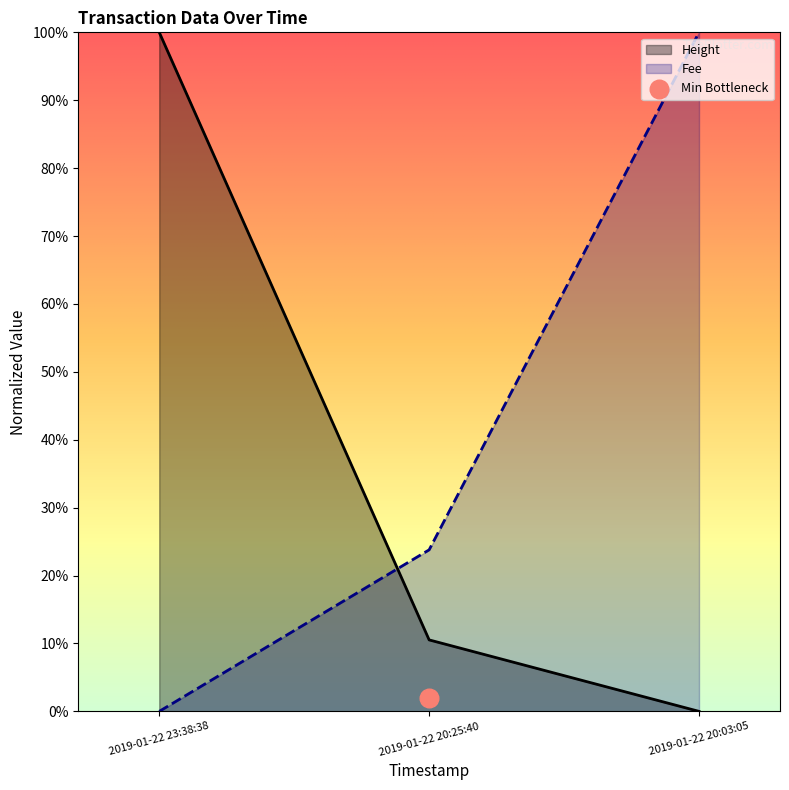

What is the total value across all series at 2019-01-22 23:38:38?

1.0